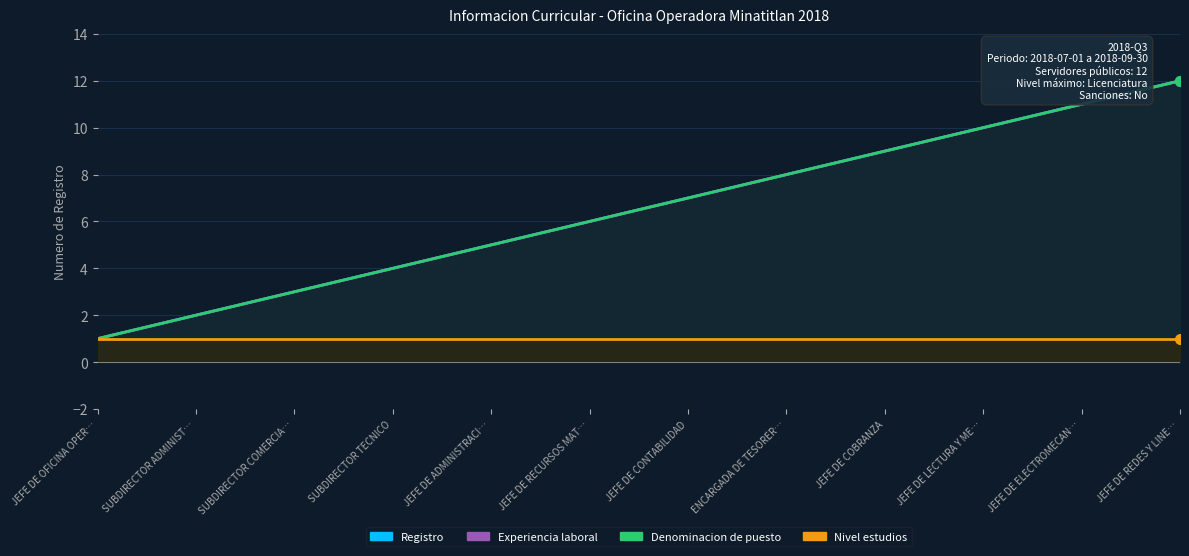

Where is Denominacion de puesto nearest to the value 6?

JEFE DE RECURSOS MAT…